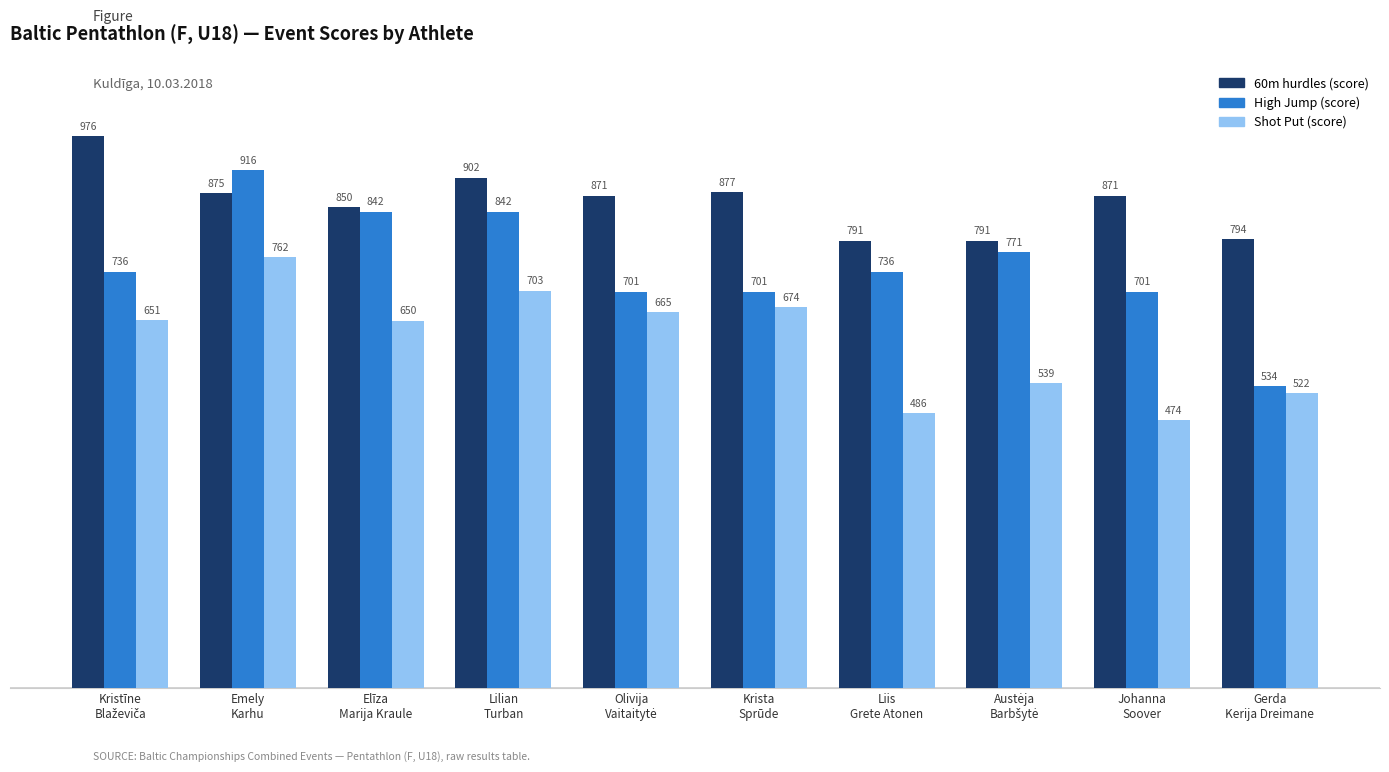

What position from the left is Johanna
Soover?

9